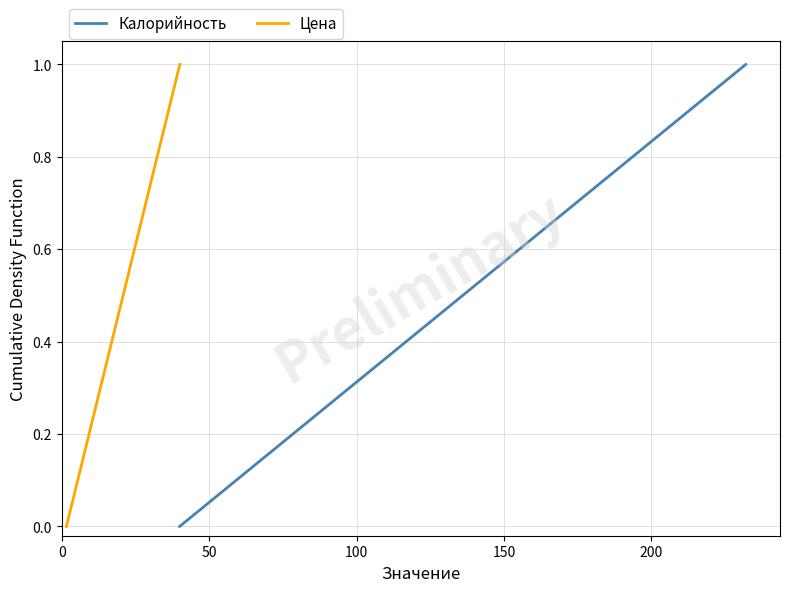

The value of Цена at 100 is 0.4. True or false?

False